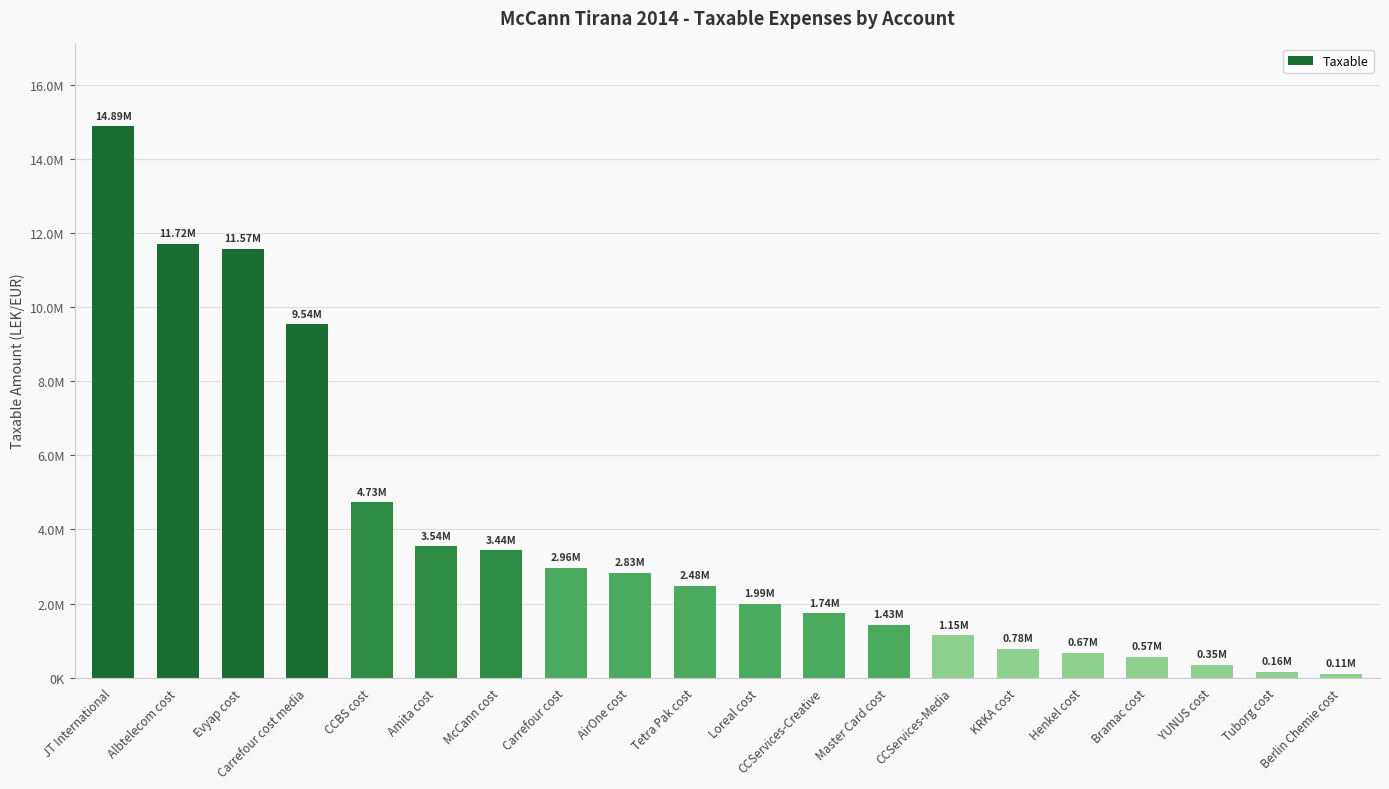

Are the bars horizontal?

No